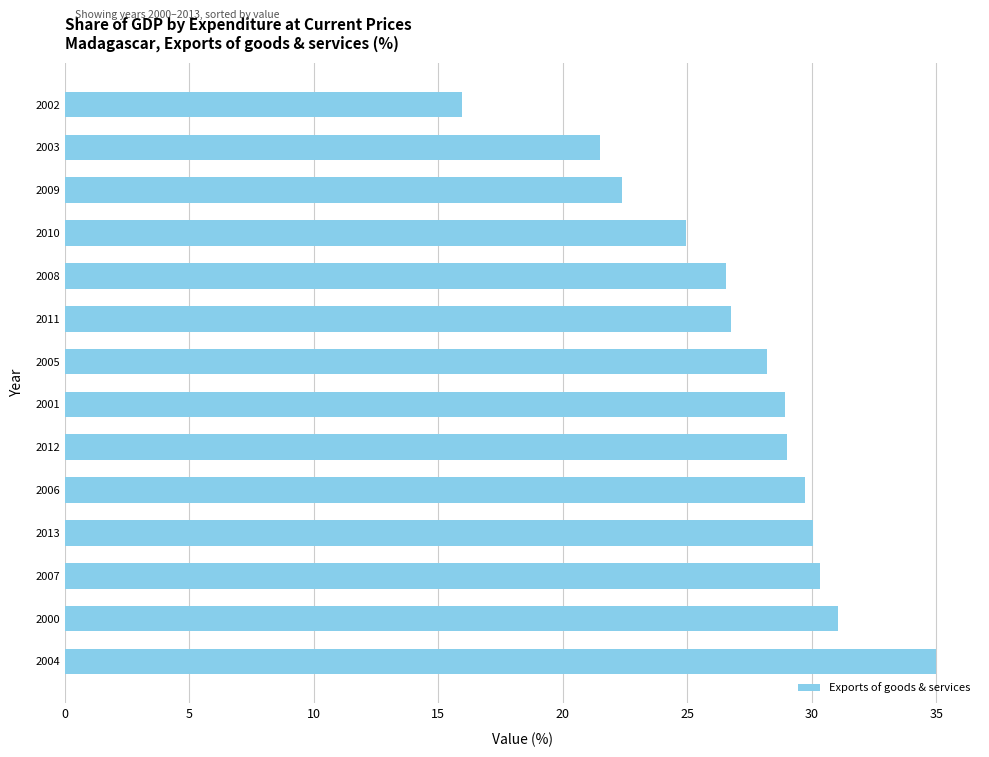

What is the change in value from 2005 to 2002?

-12.3